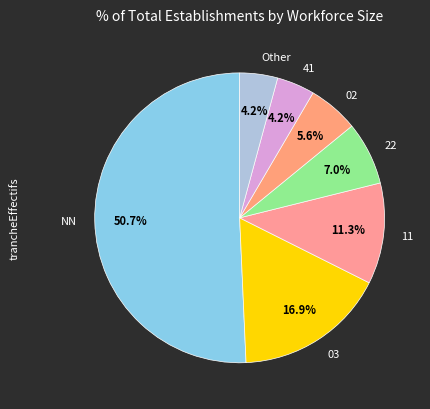

What percentage do 11 and 03 together represent?

28.2%